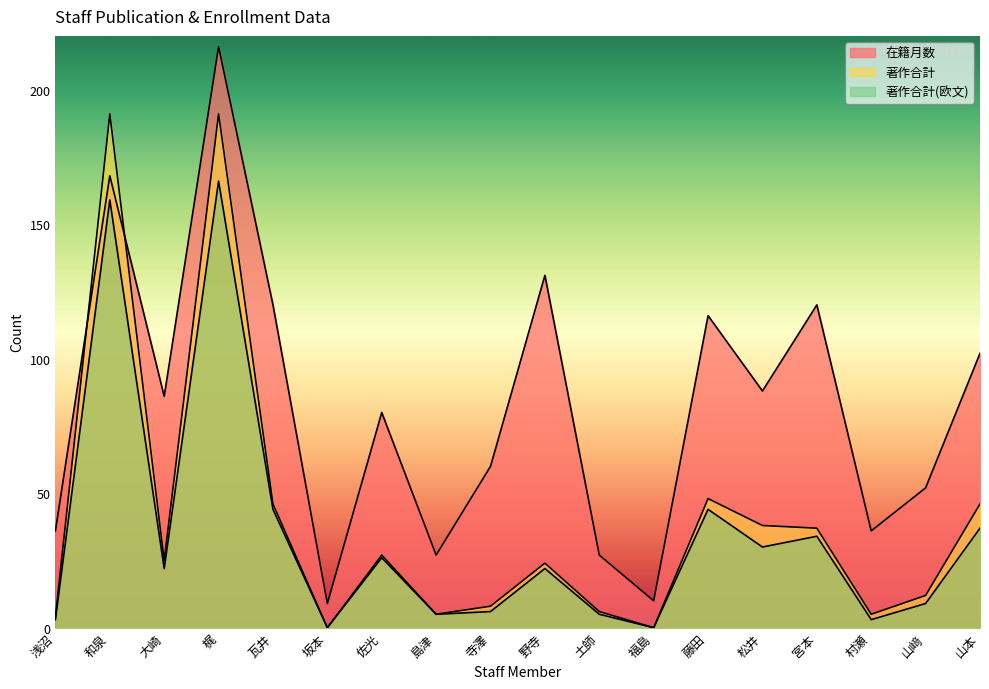

What is the spread (max minus min) of values at 山本?

65